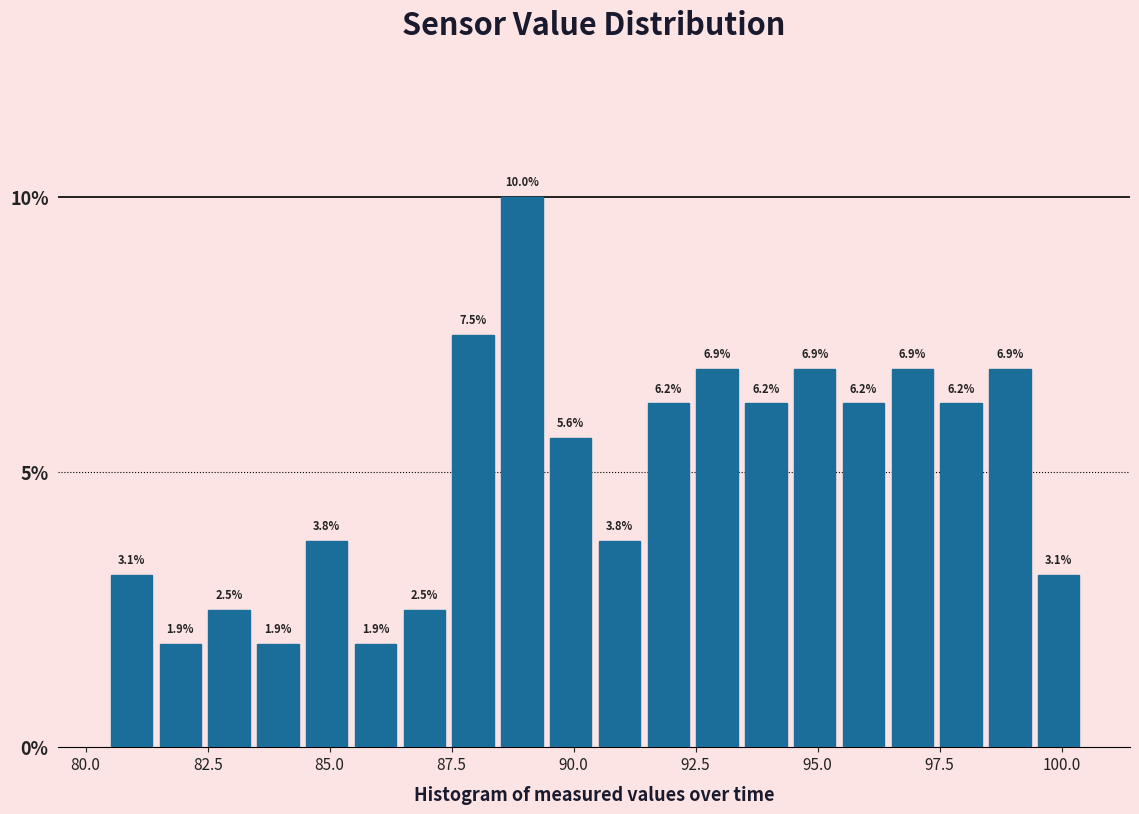

Around what value on the x-axis is the tallest bar? Give the approximate position of its centre, as read against the axis.

89.0